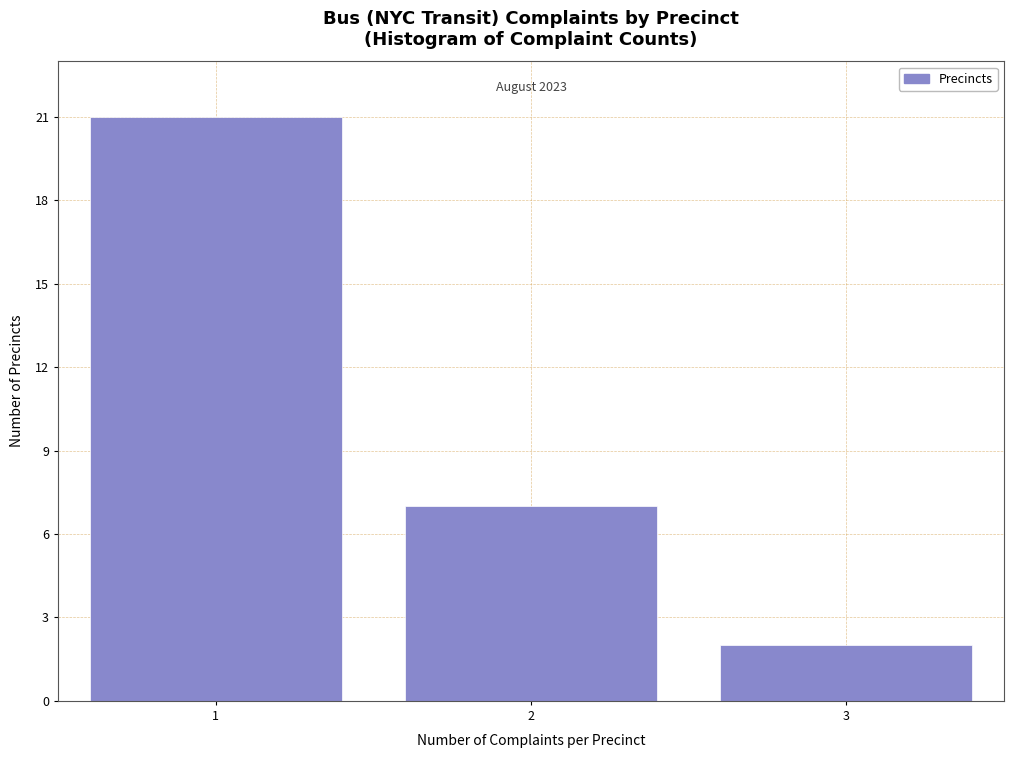

Reading right to left, list all the values displayed in this chart.

3=2	2=7	1=21